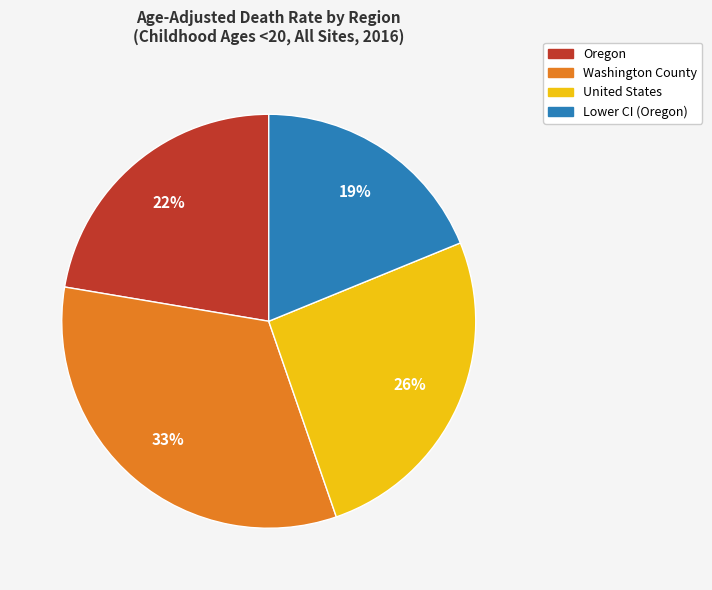

Which slice is the smallest?

Lower CI (Oregon)